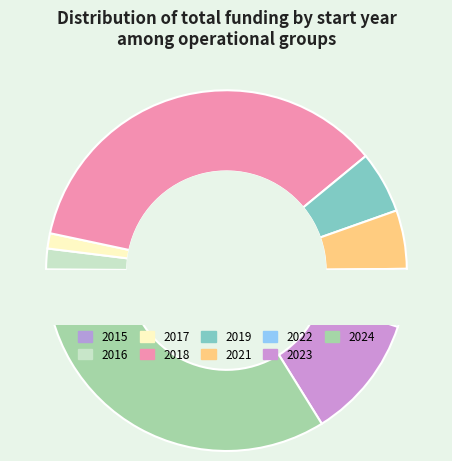

Is it true that 2018 is 22% of the pie?

False